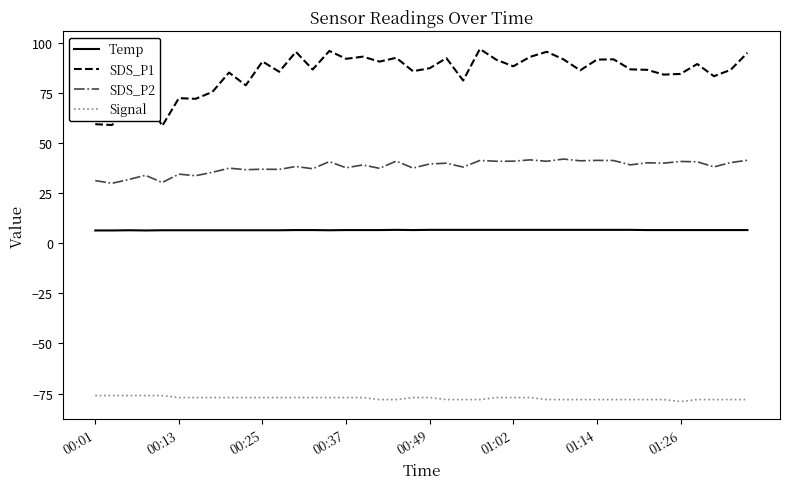

Which series has the largest range (max minus min)?

SDS_P1